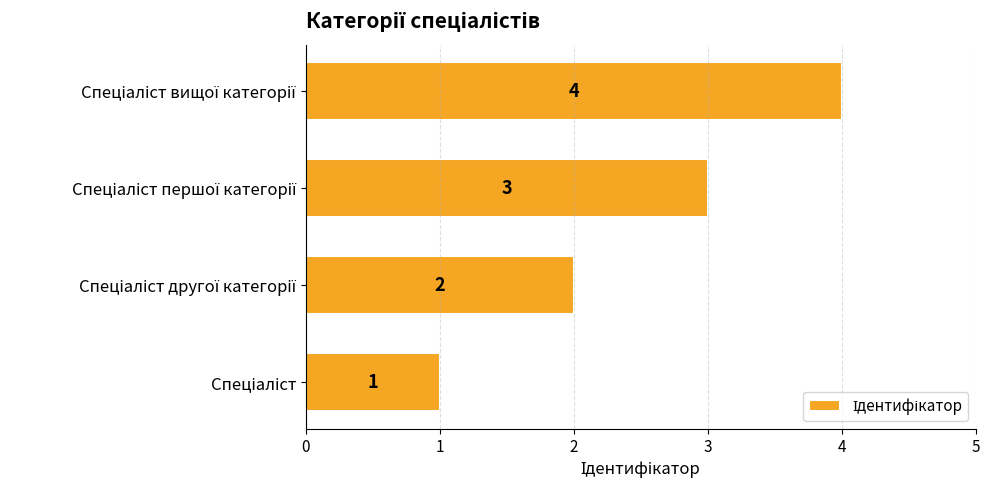

Count the values in the range 2 to 4.

3